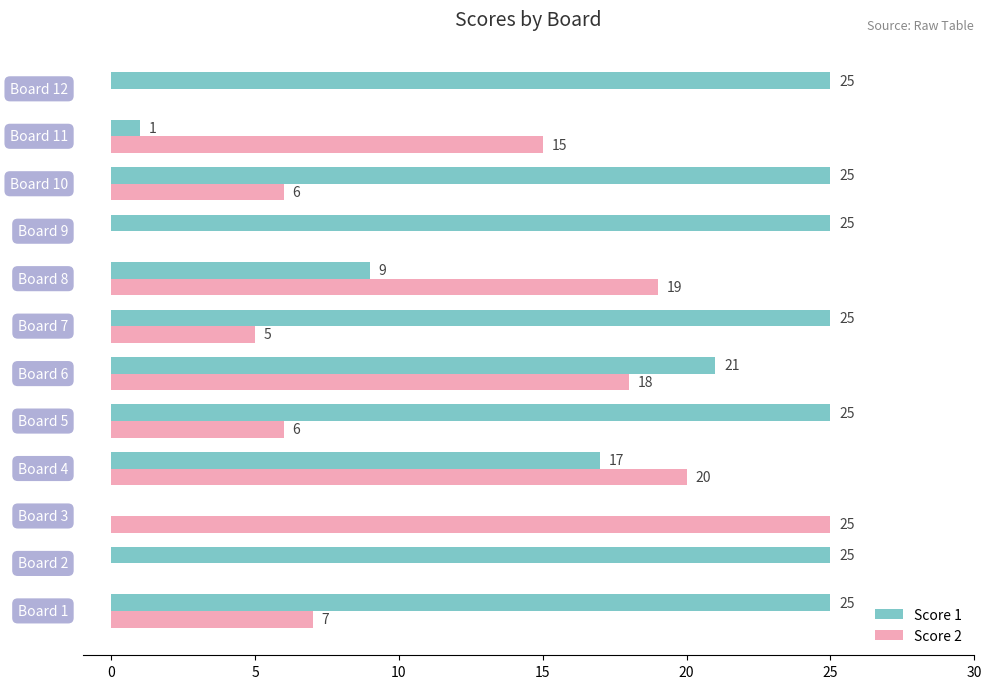

How many data points does each series have?

12